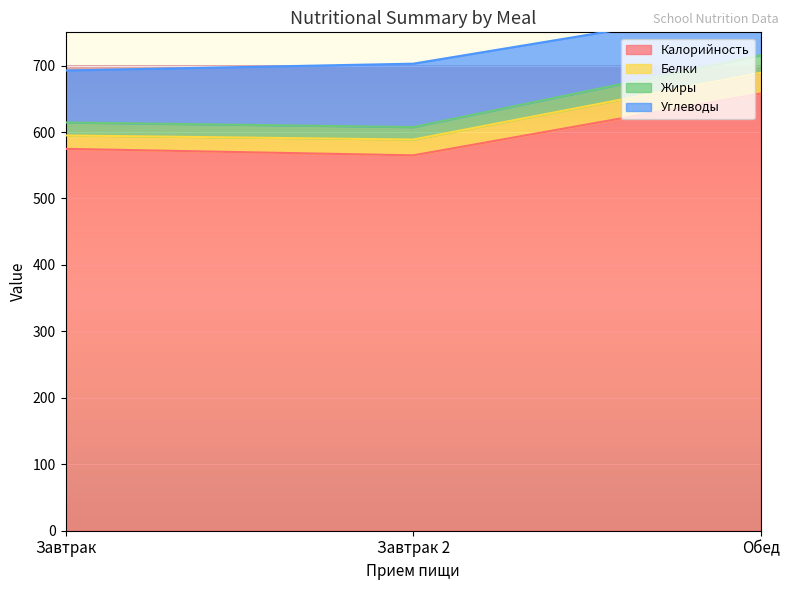

Read the Калорийность value at Завтрак.

574.7